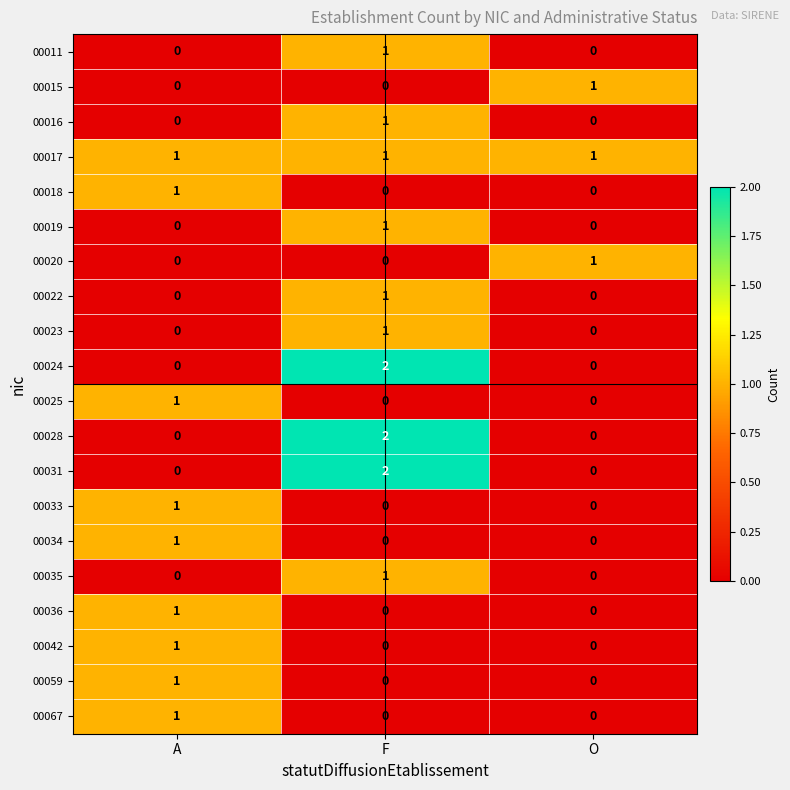

How many categories are shown in the chart?

3